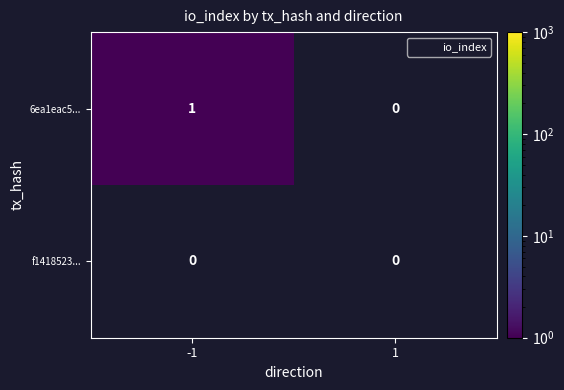

True or false: 6ea1eac5... has a value of 1 at -1.

True